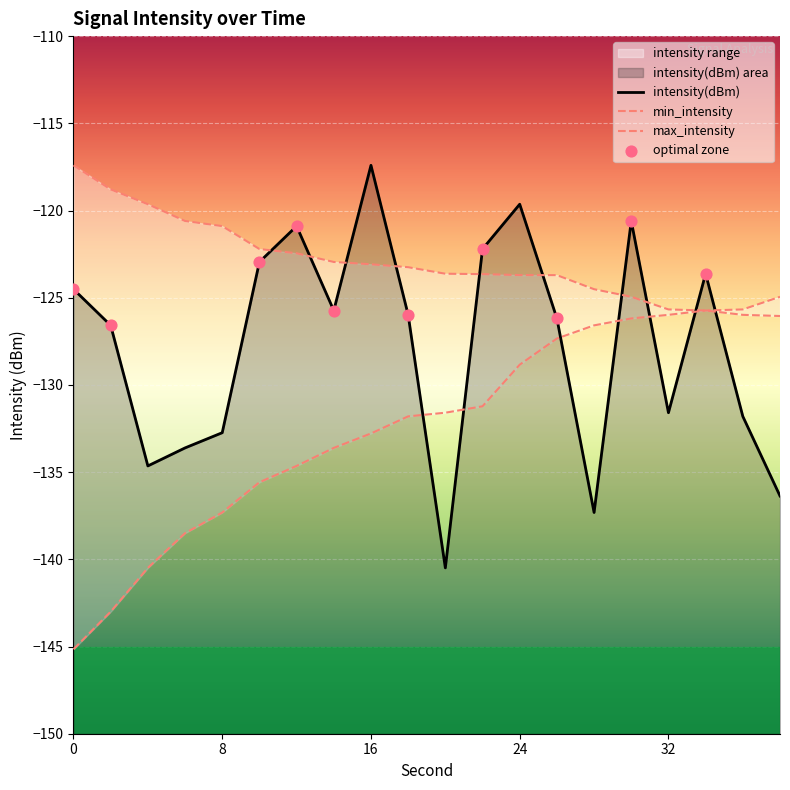

Which series has the largest total across all categories?

max_intensity